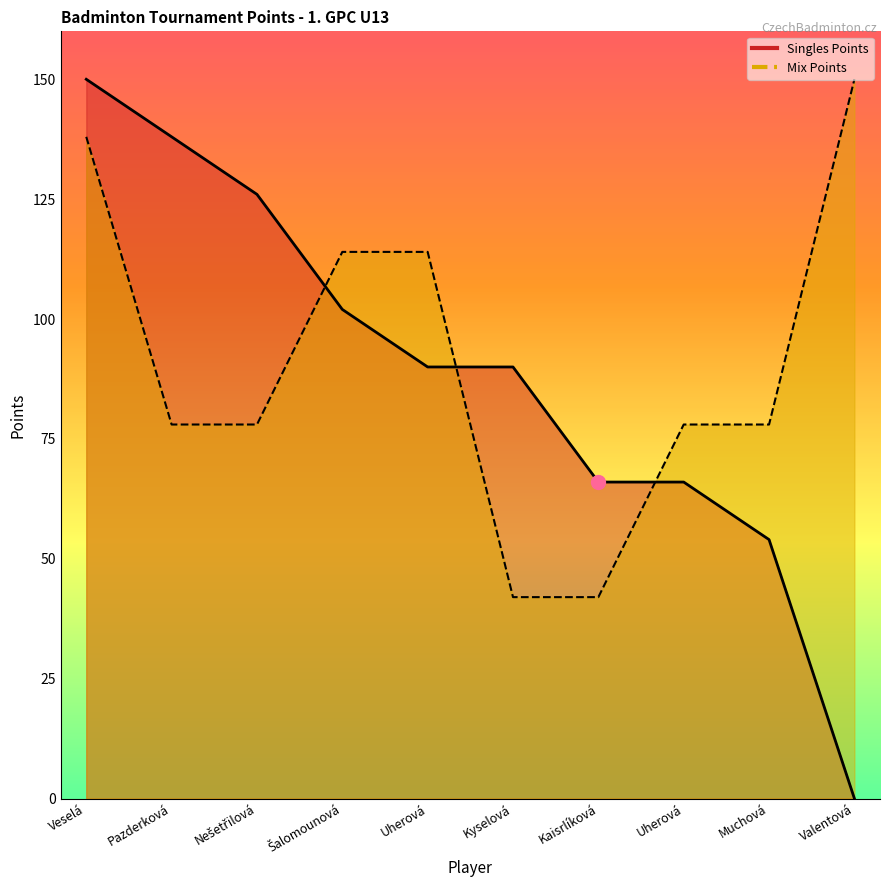

What is the sum of all Singles Points values?

882